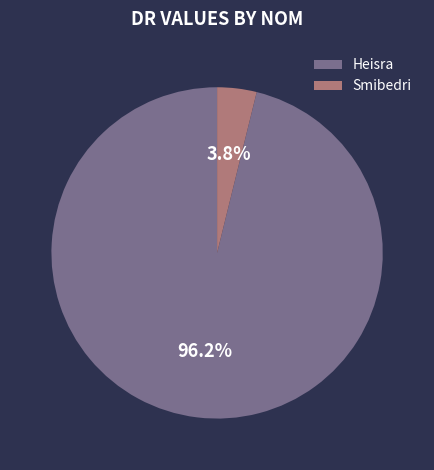

How many slices are in this pie chart?

2